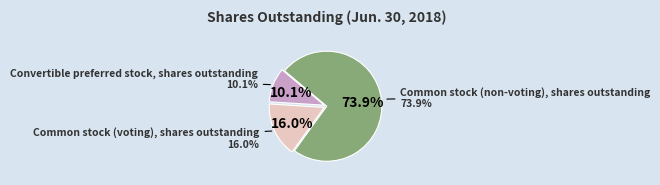

To the nearest percent, what is the difference between the largest and smallest slice percentages?

64%